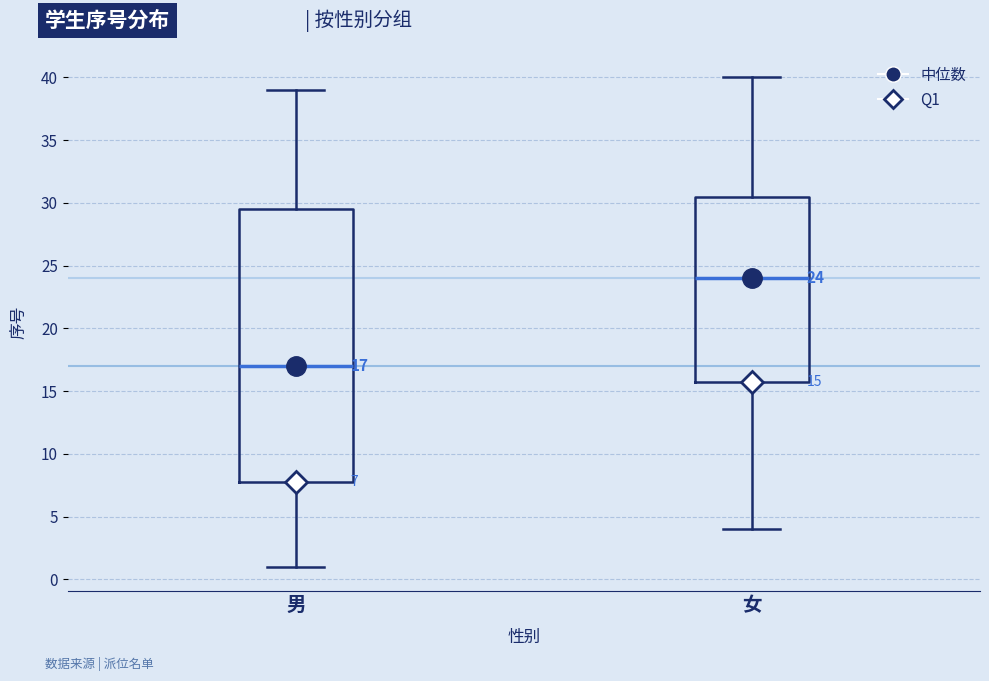

Which box's median line is the highest?

女